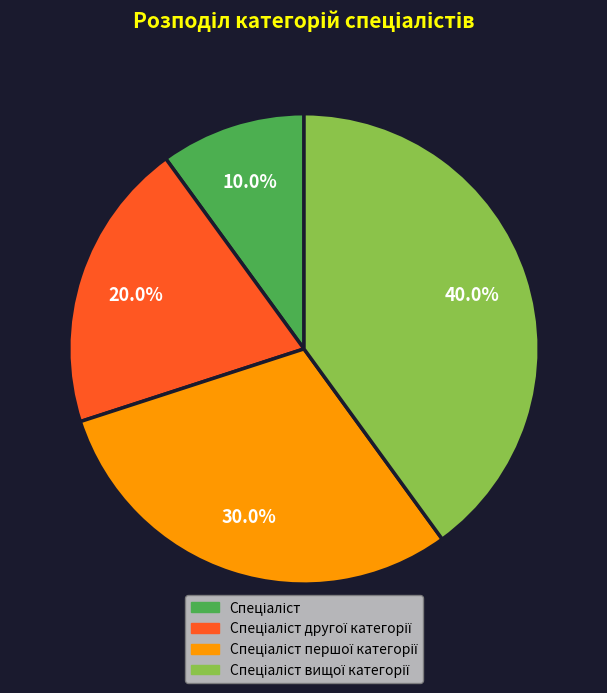

Is there a majority slice in this chart?

No